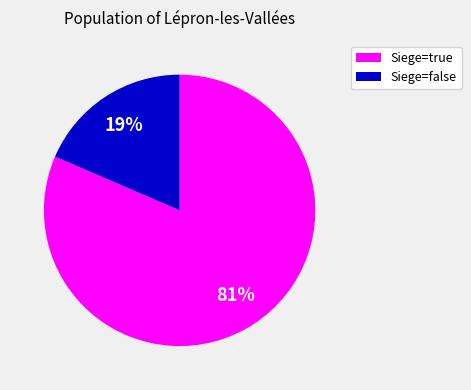

True or false: Siege=true accounts for 81% of the total.

True